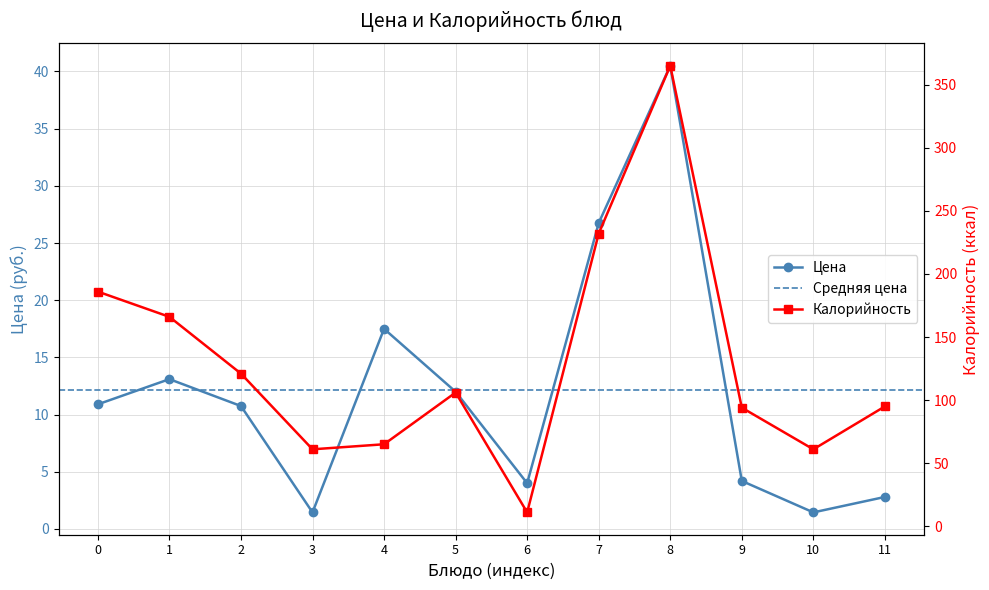

Between 2 and 5, which series saw the biggest shift?

Калорийность